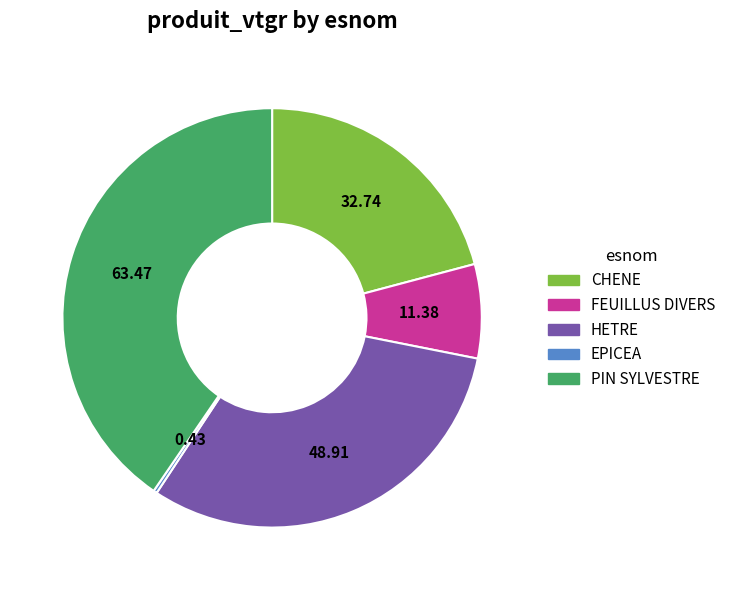

What is the largest slice in the pie chart?

PIN SYLVESTRE